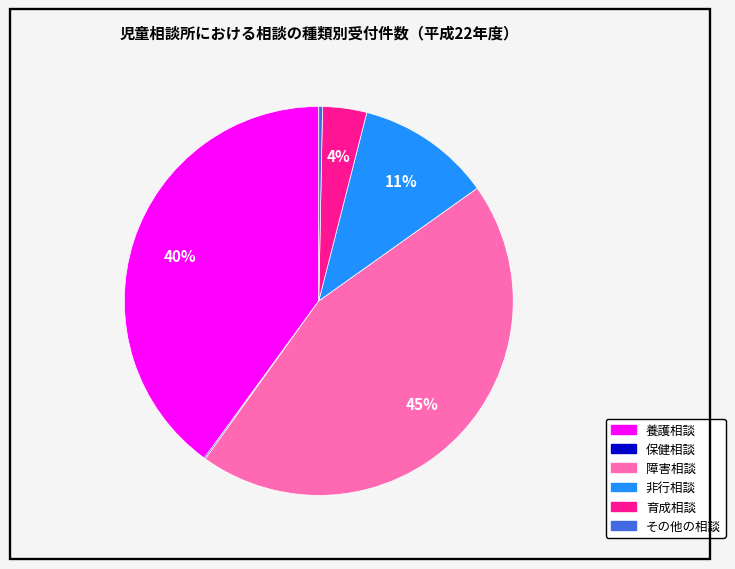

Is the sum of 養護相談 and その他の相談 greater than half?

No